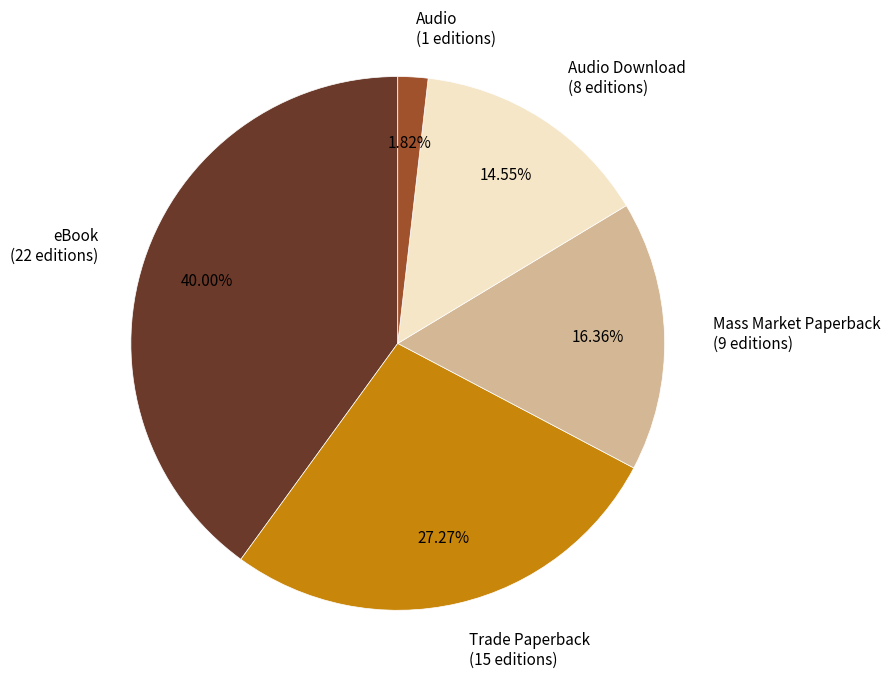

Which has a higher value, eBook (22 editions) or Trade Paperback (15 editions)?

eBook (22 editions)